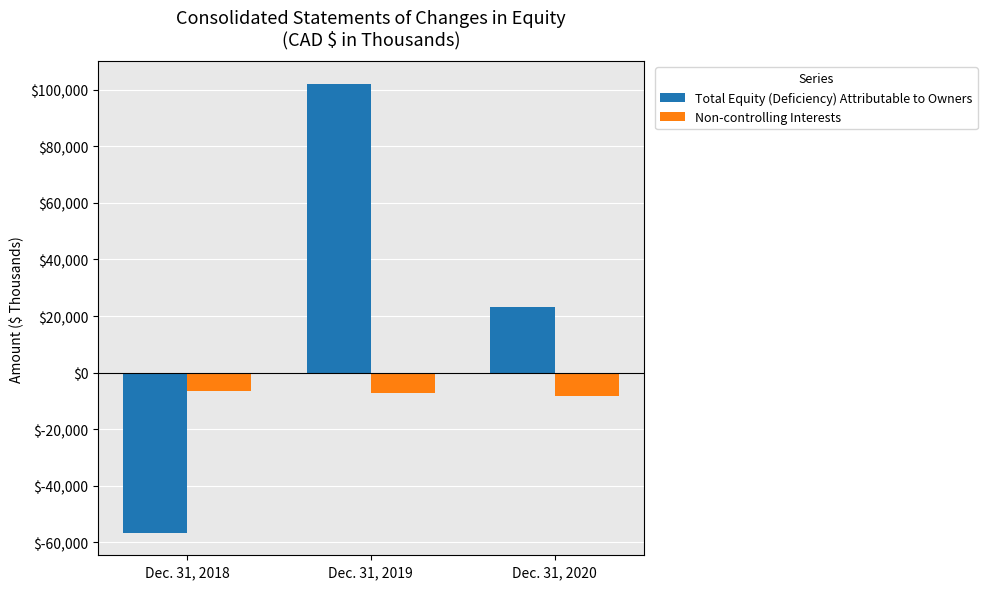

What is the average value of the Total Equity (Deficiency) Attributable to Owners series?

22895